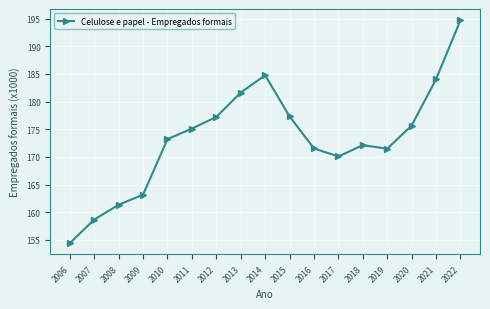

What is the sum of the values at 2018 and 2016?

343665